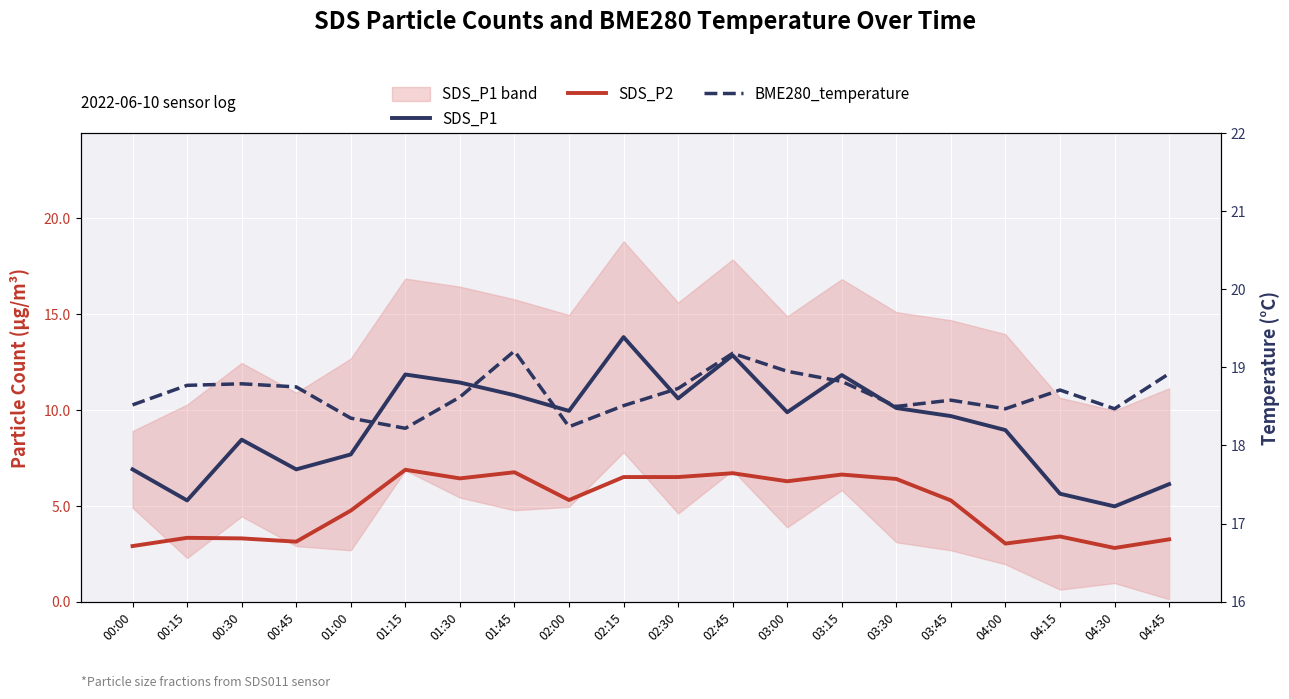

List the series in order of their peak value, lowest first.

SDS_P2, SDS_P1, BME280_temperature